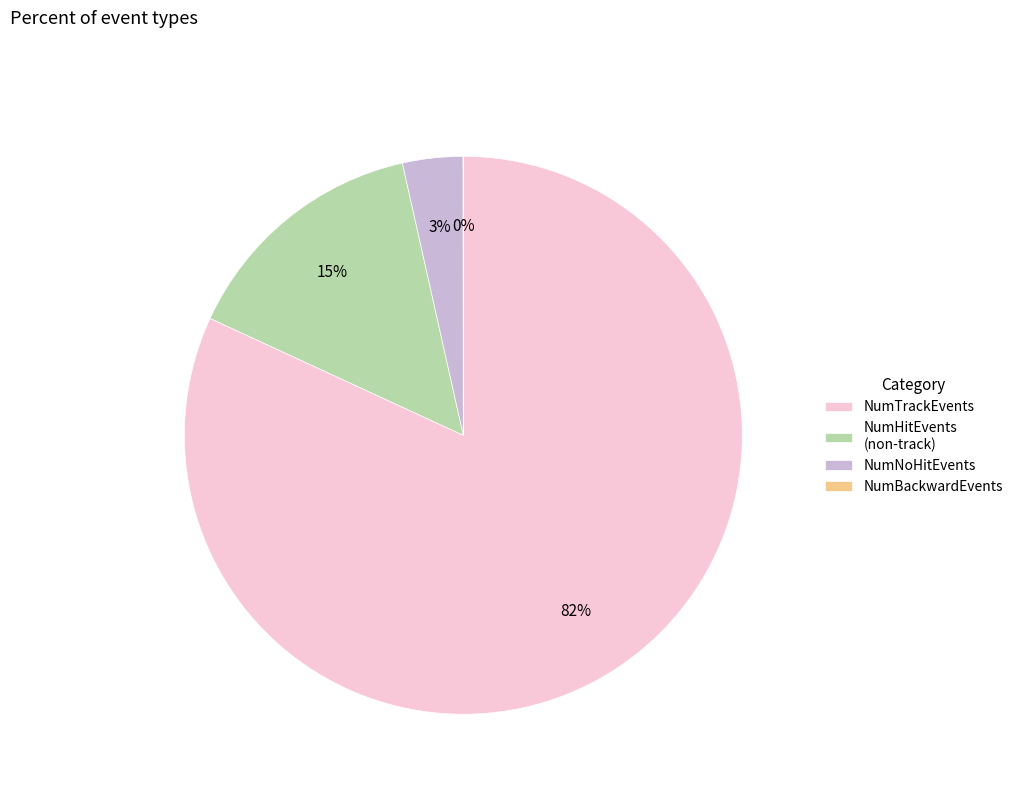

Between NumHitEvents (non-track) and NumNoHitEvents, which is larger?

NumHitEvents (non-track)